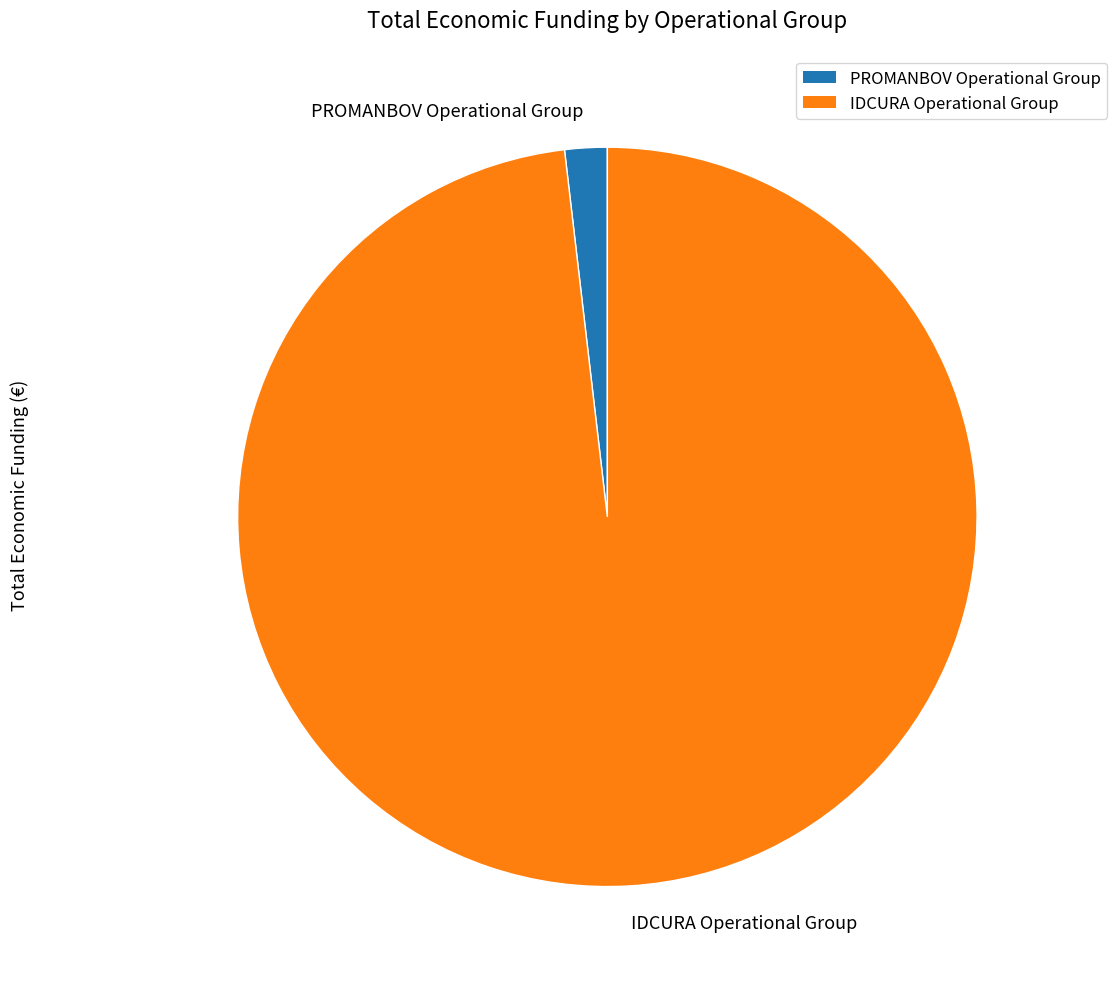

What is the smallest slice in the pie chart?

PROMANBOV Operational Group